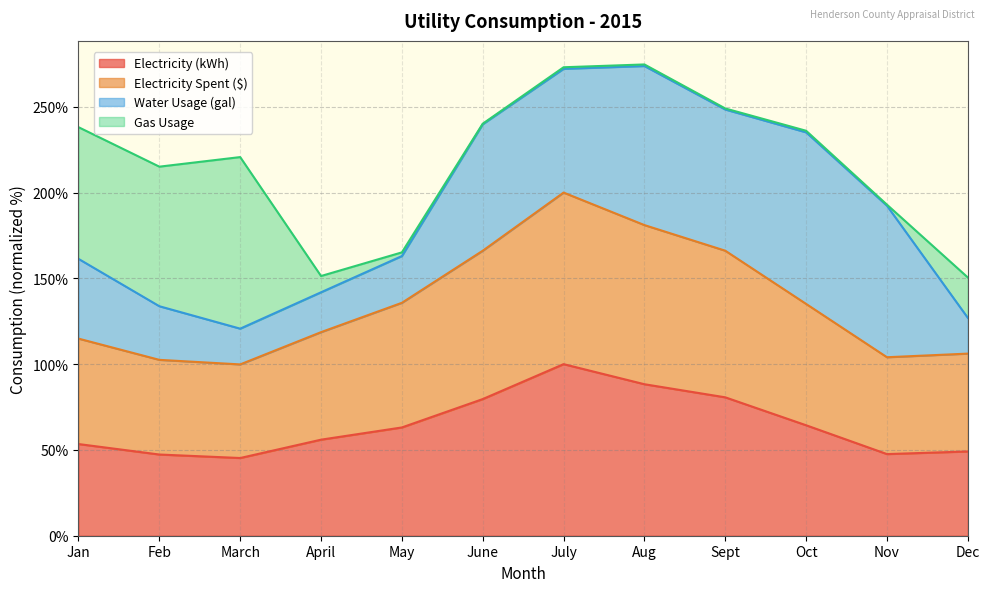

What are all the series names shown in the legend?

Electricity (kWh), Electricity Spent ($), Water Usage (gal), Gas Usage